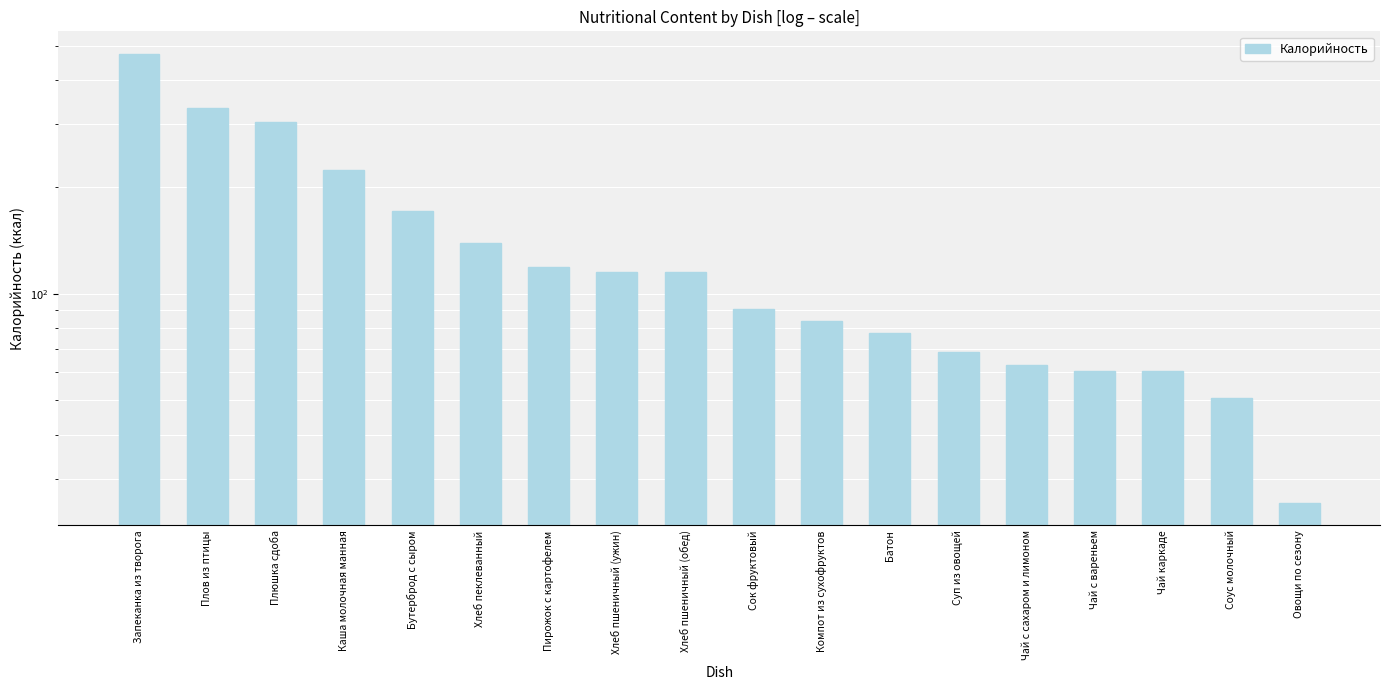

What is the smallest value displayed?

25.7